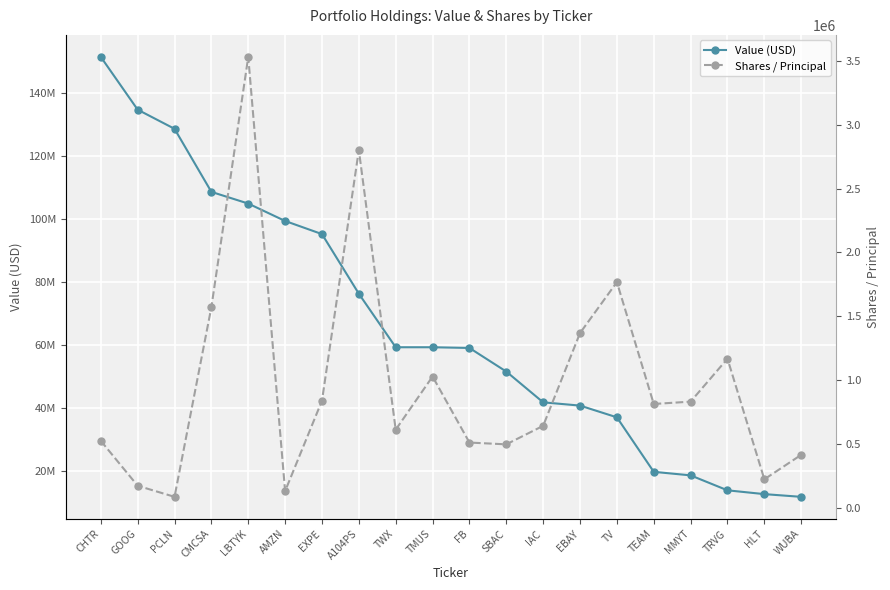

What is the smallest value displayed?

87723